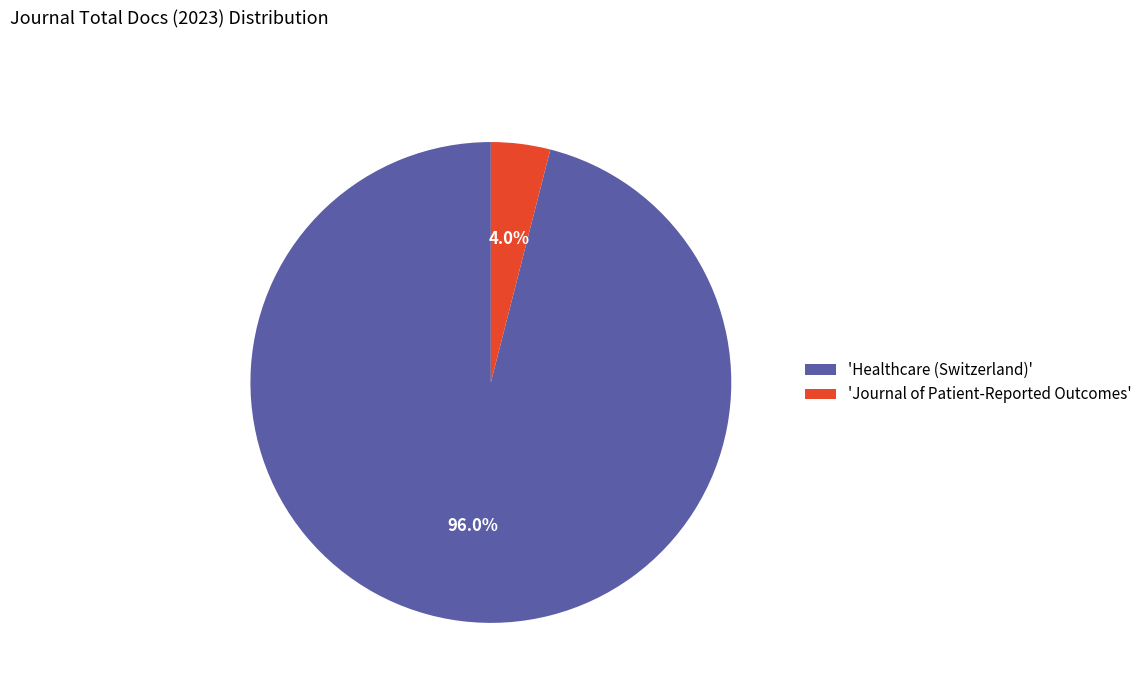

Rank the categories by value from lowest to highest.

'Journal of Patient-Reported Outcomes', 'Healthcare (Switzerland)'